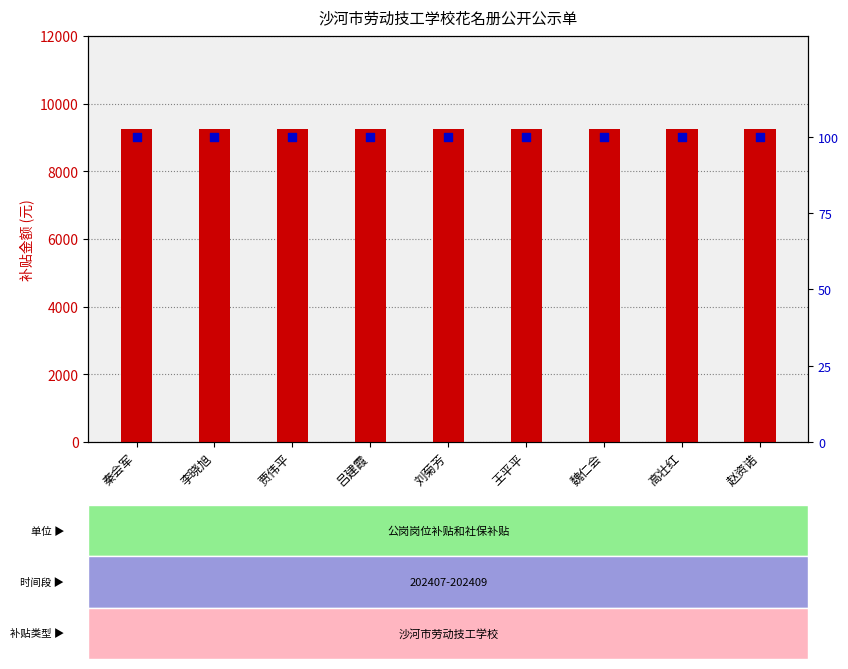

Which series has the largest Y range (max minus min)?

补贴金额